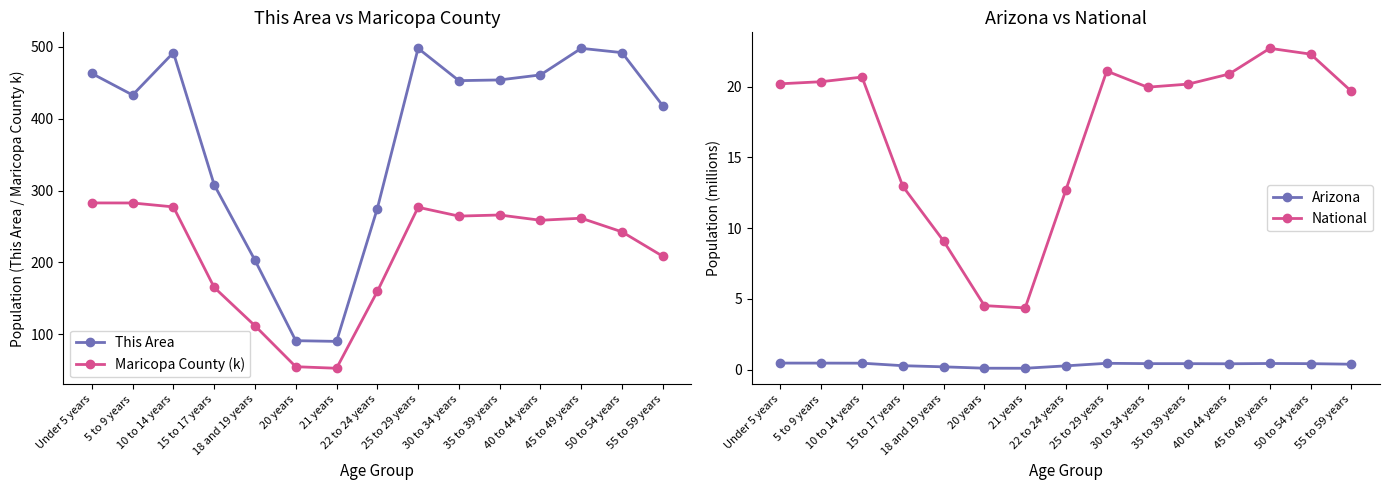

Which has a higher value, 18 and 19 years or 5 to 9 years?

5 to 9 years